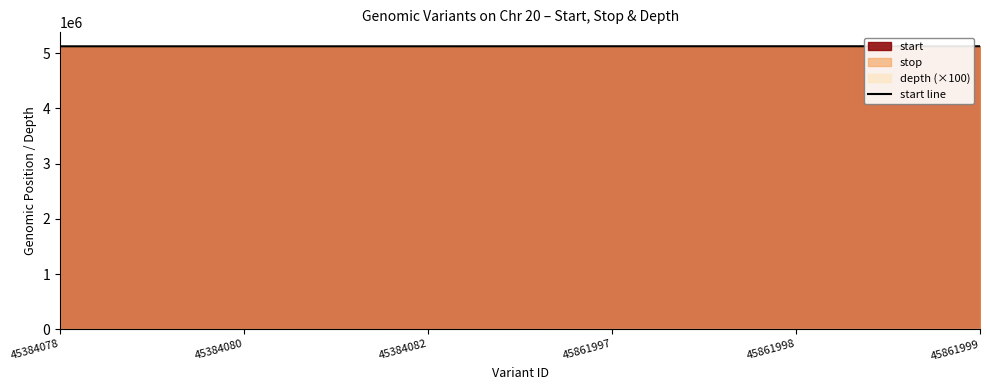

Between 45384082 and 45384078, which is larger?

45384082